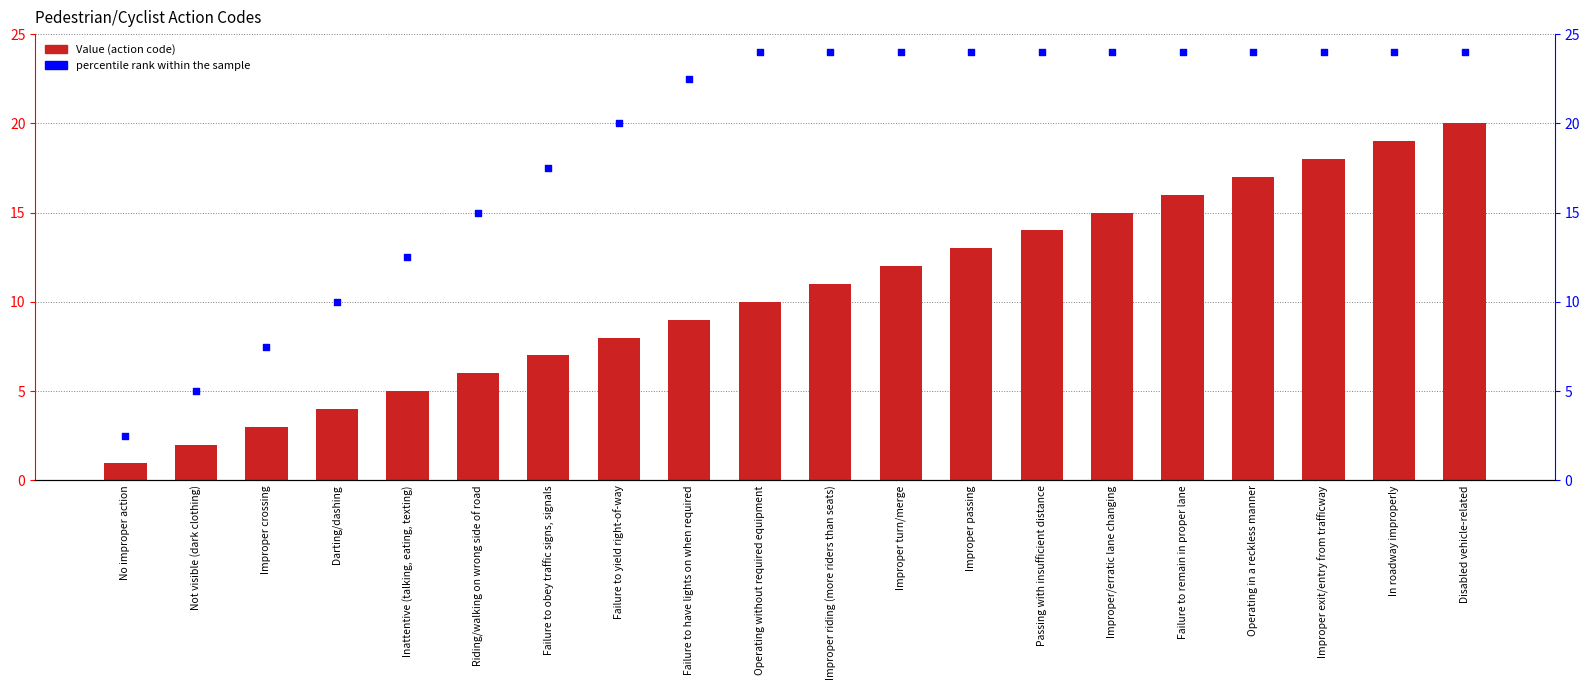

Which series has the widest spread of Y values?

percentile rank within the sample